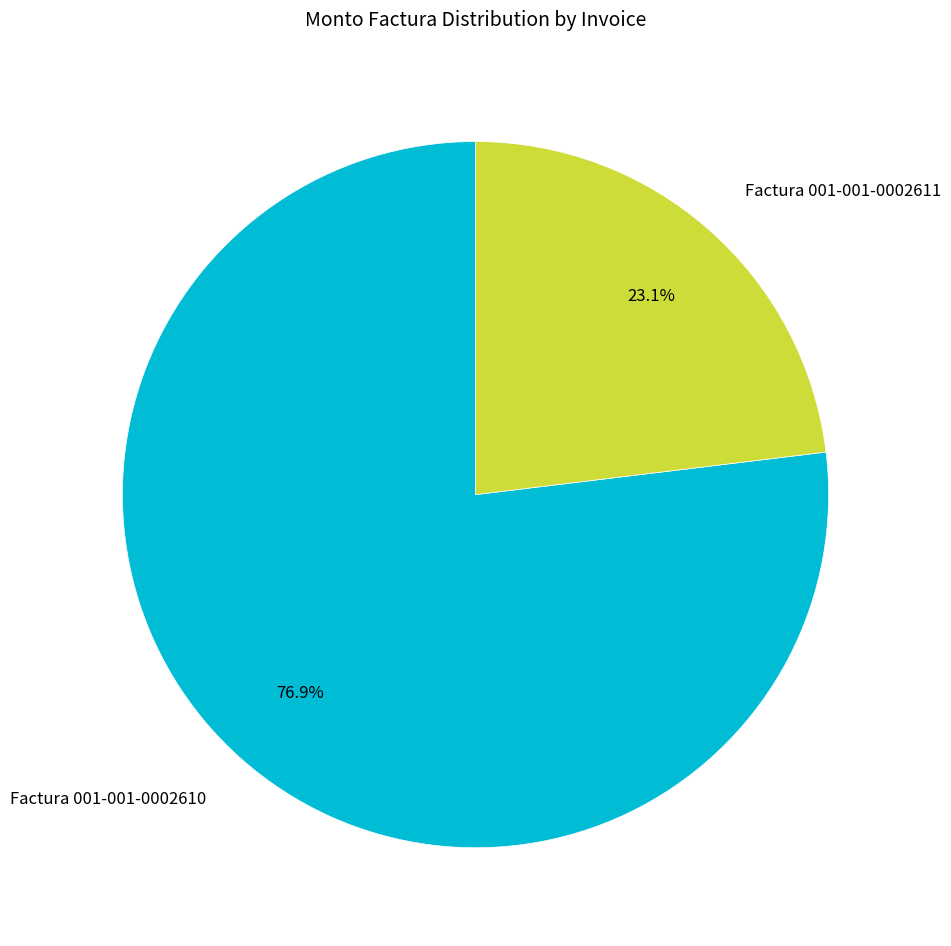

How many segments does this pie chart have?

2